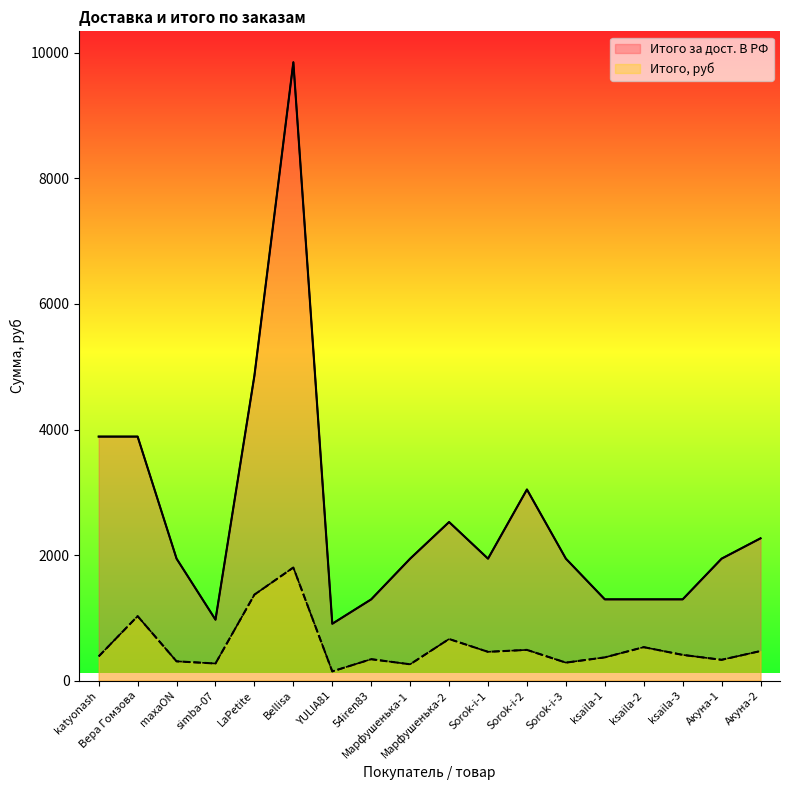

What is the value of the Итого, руб point at the 18th from the left?

472.5